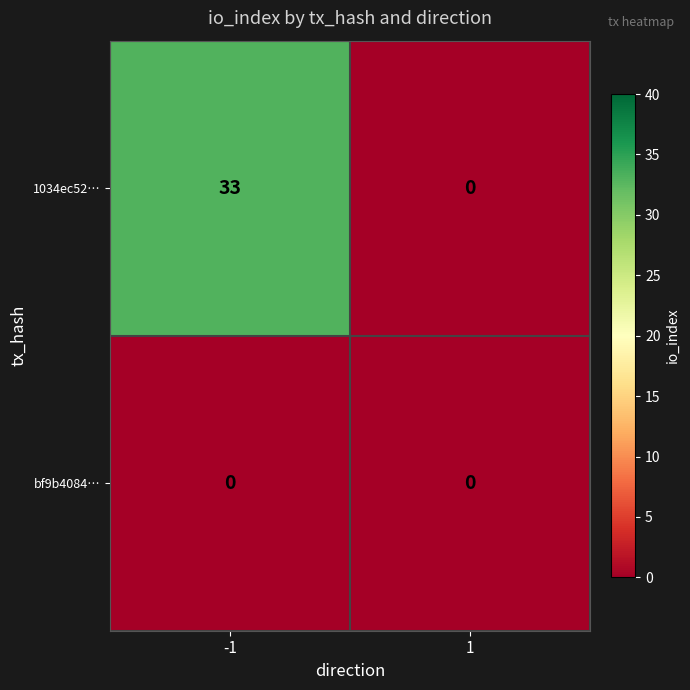

What is the greatest value displayed?

33